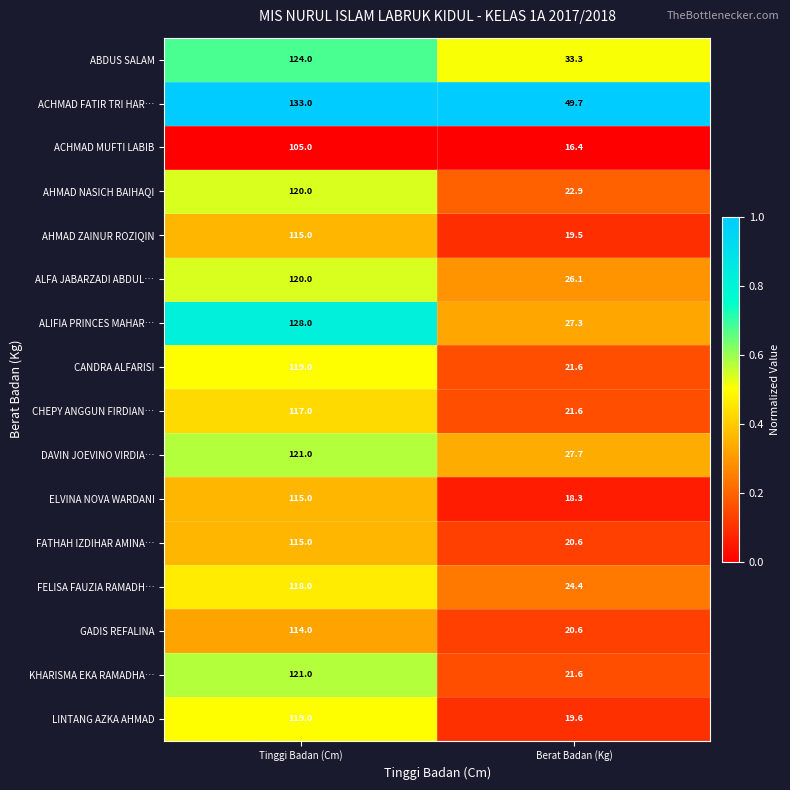

Which series has the widest spread of values?

ALIFIA PRINCES MAHAR…